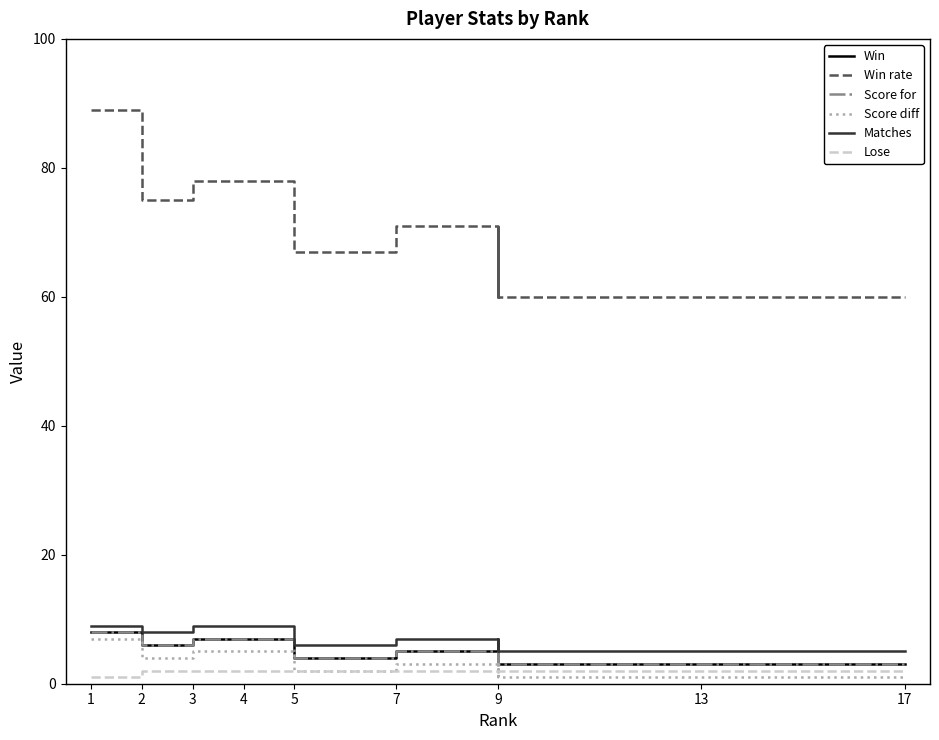

What is the sum of the Score for values at 13 and 4?

10